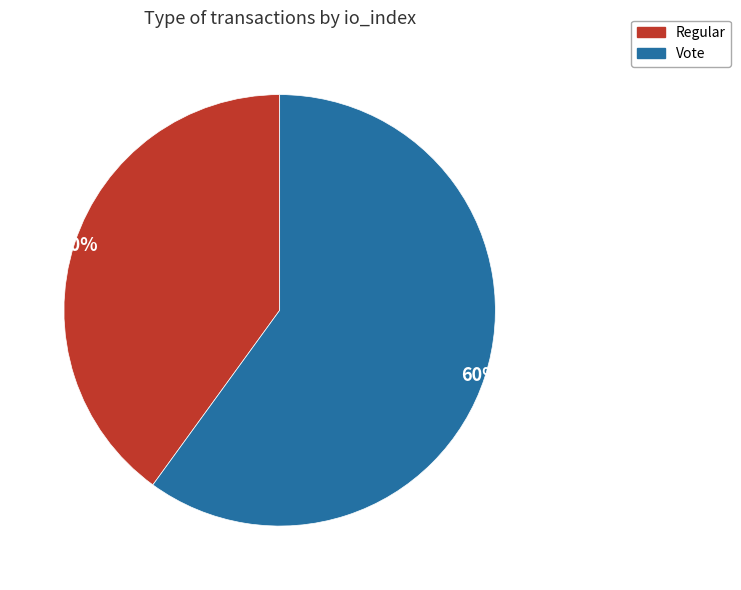

To the nearest percent, what is the average slice percentage?

50%